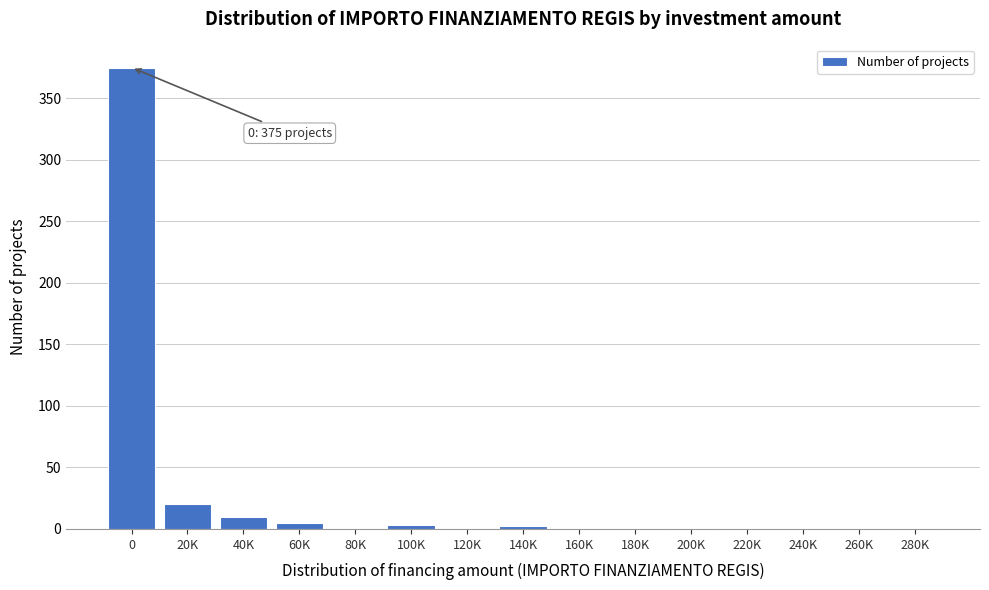

At which label is the value closest to 187?

20K